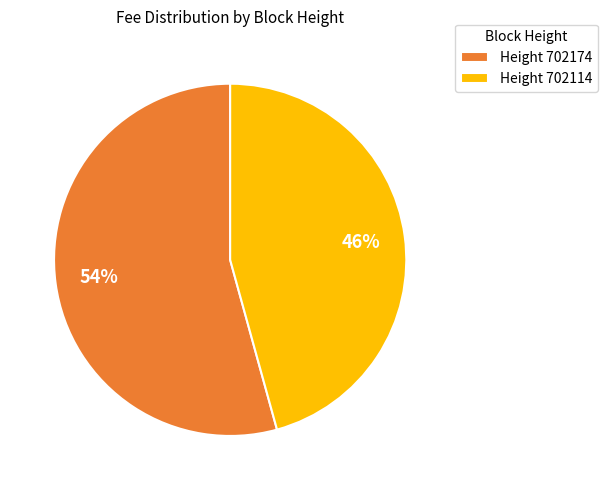

To the nearest percent, what is the average slice percentage?

50%